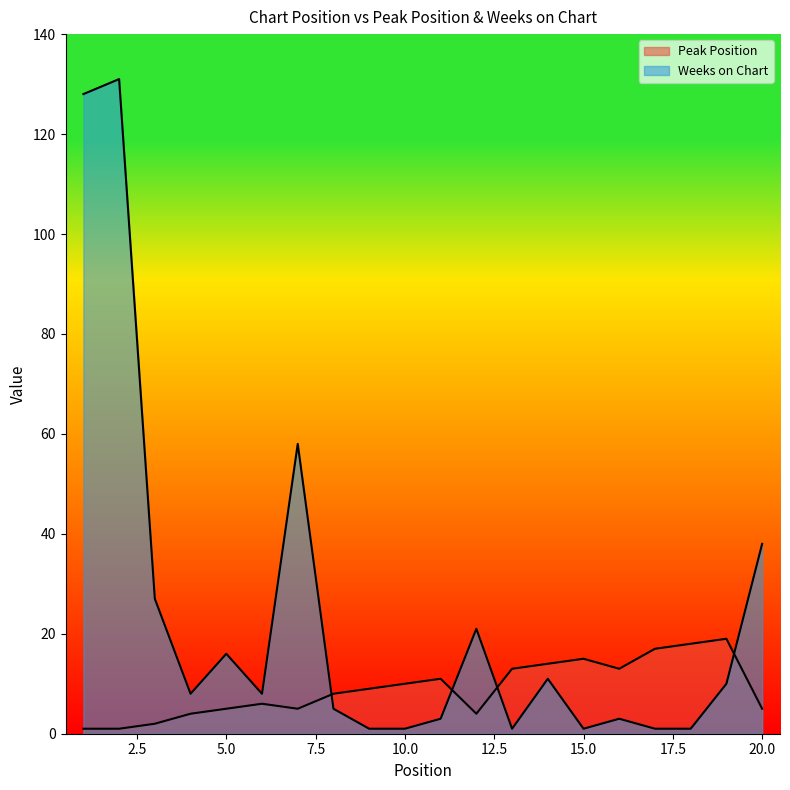

At which label does Peak Position first exceed 9?

10